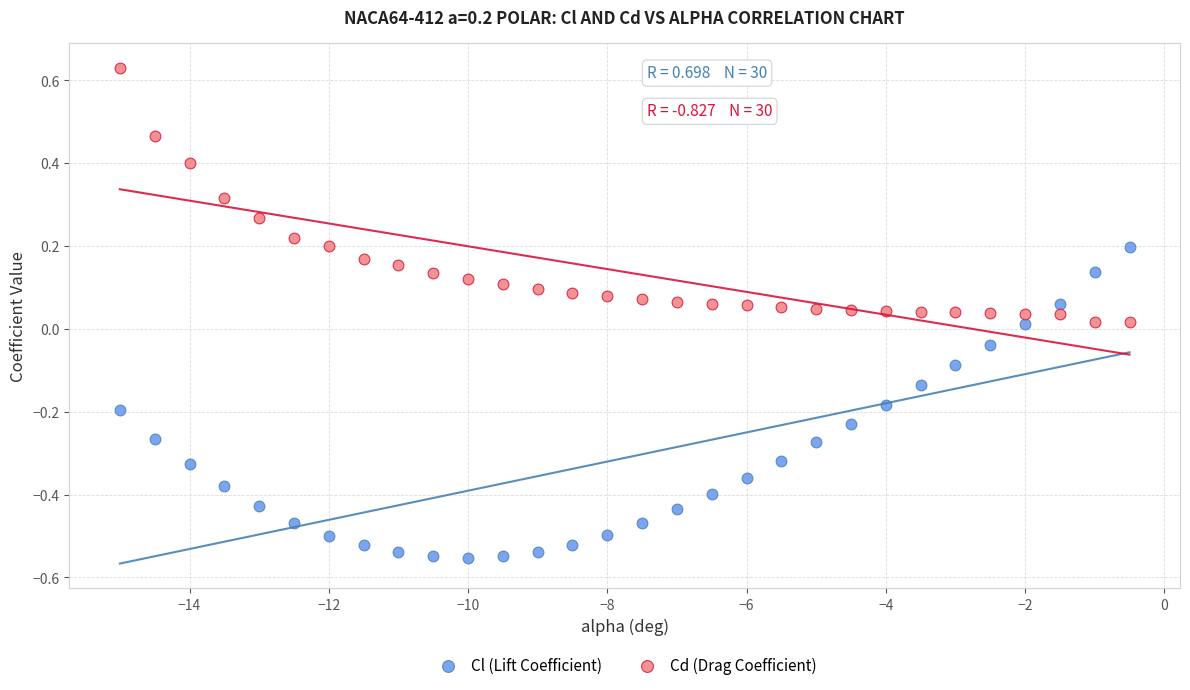

Across all data points, what is the range of X values (max minus min)?

14.5